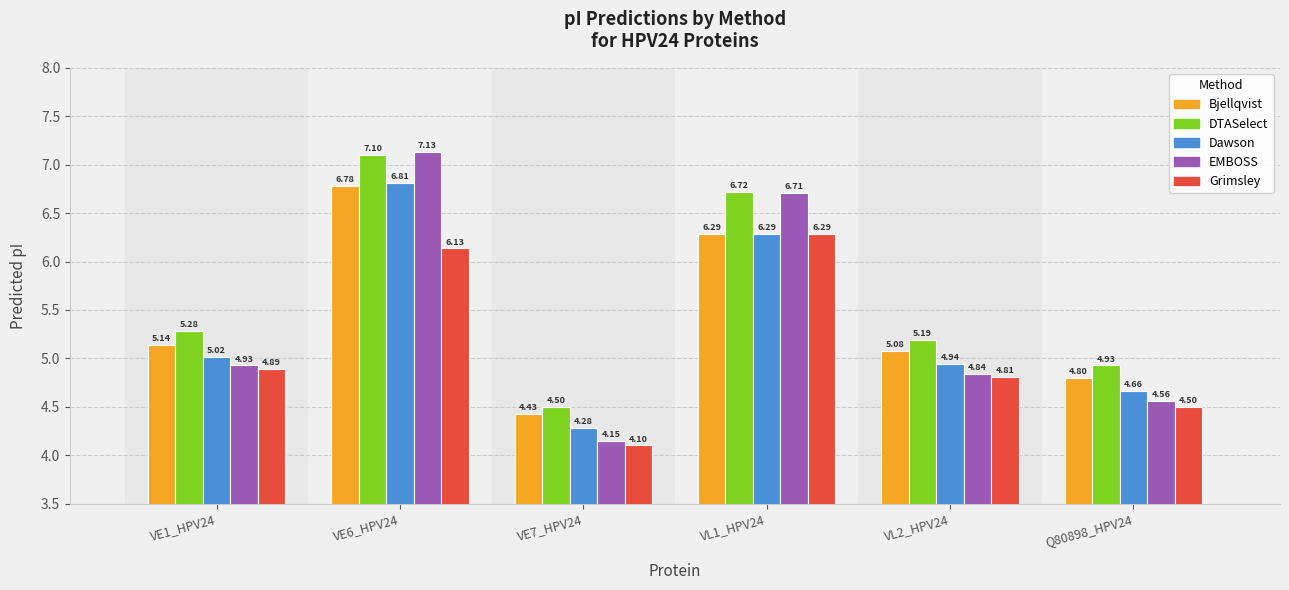

What is the sum of the Bjellqvist values at VL1_HPV24 and VE1_HPV24?

11.4